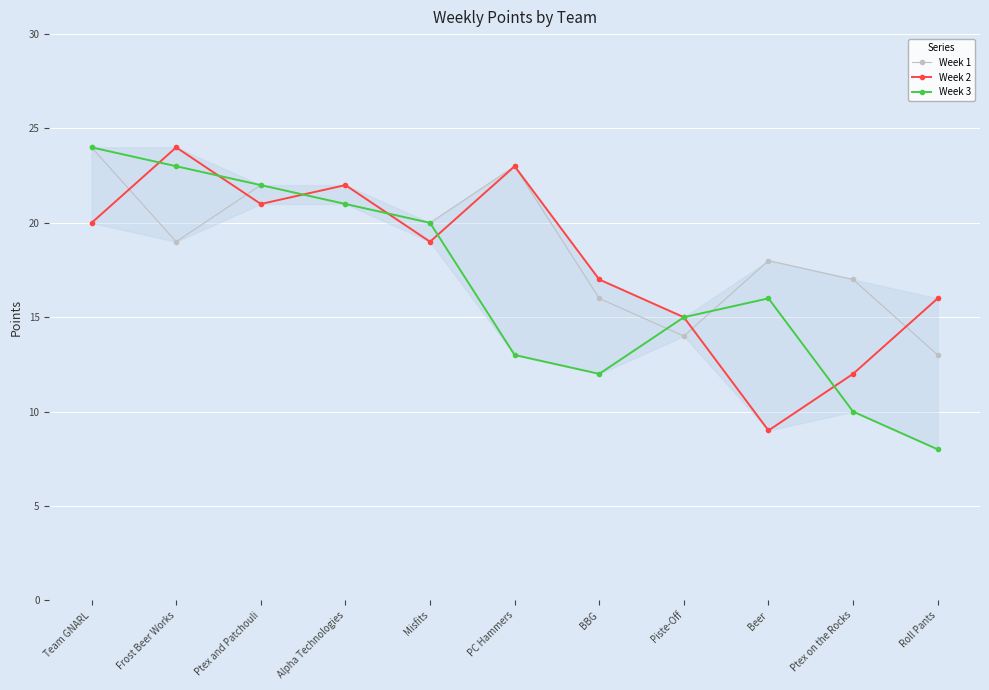

At which label does Week 3 reach its minimum?

Roll Pants